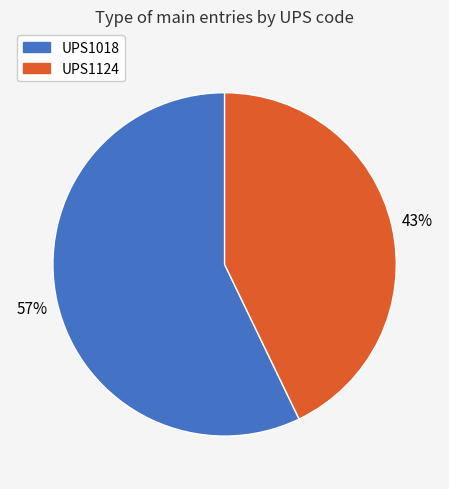

Between UPS1124 and UPS1018, which is larger?

UPS1018